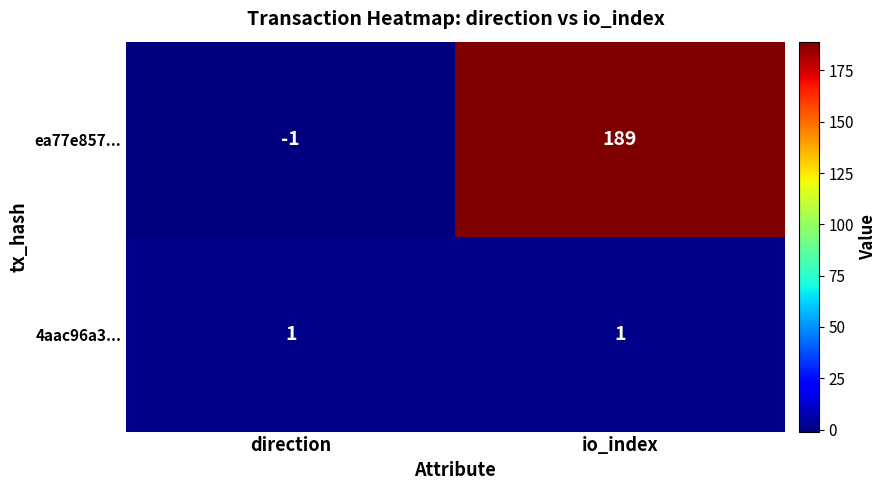

What is the spread (max minus min) of values at io_index?

188